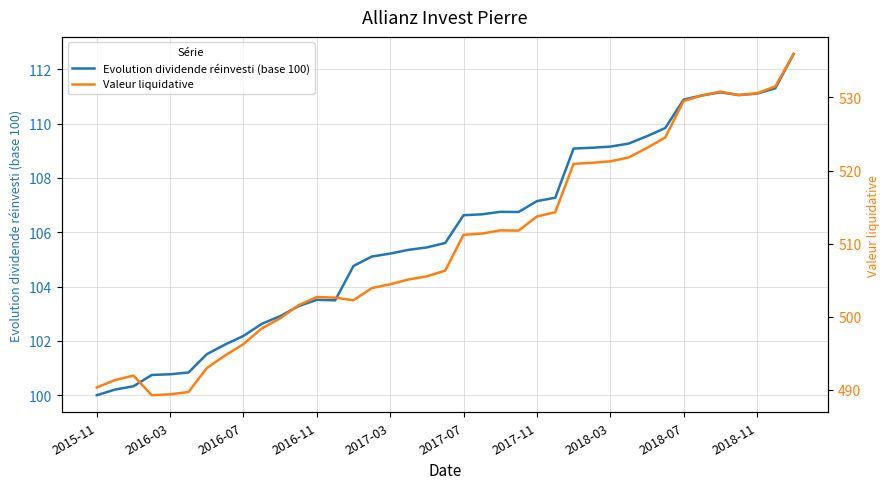

What are all the series names shown in the legend?

Evolution dividende réinvesti (base 100), Valeur liquidative